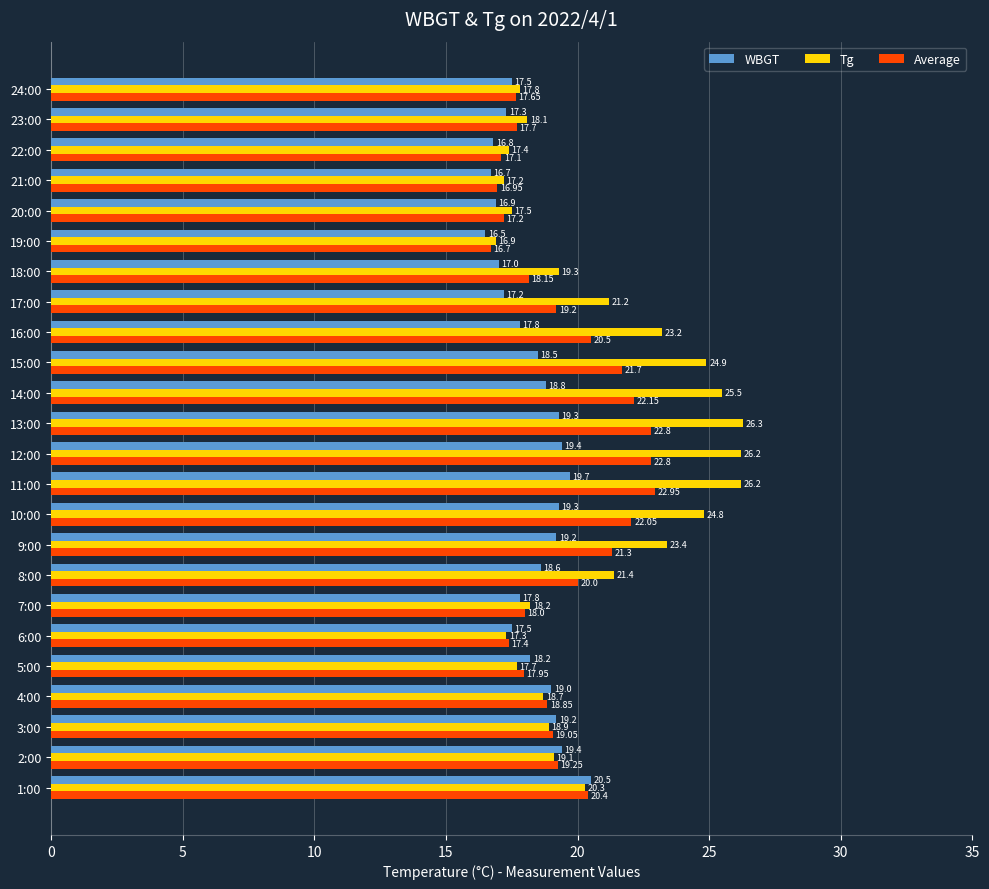

At how many categories does at least one series exceed 16?

24